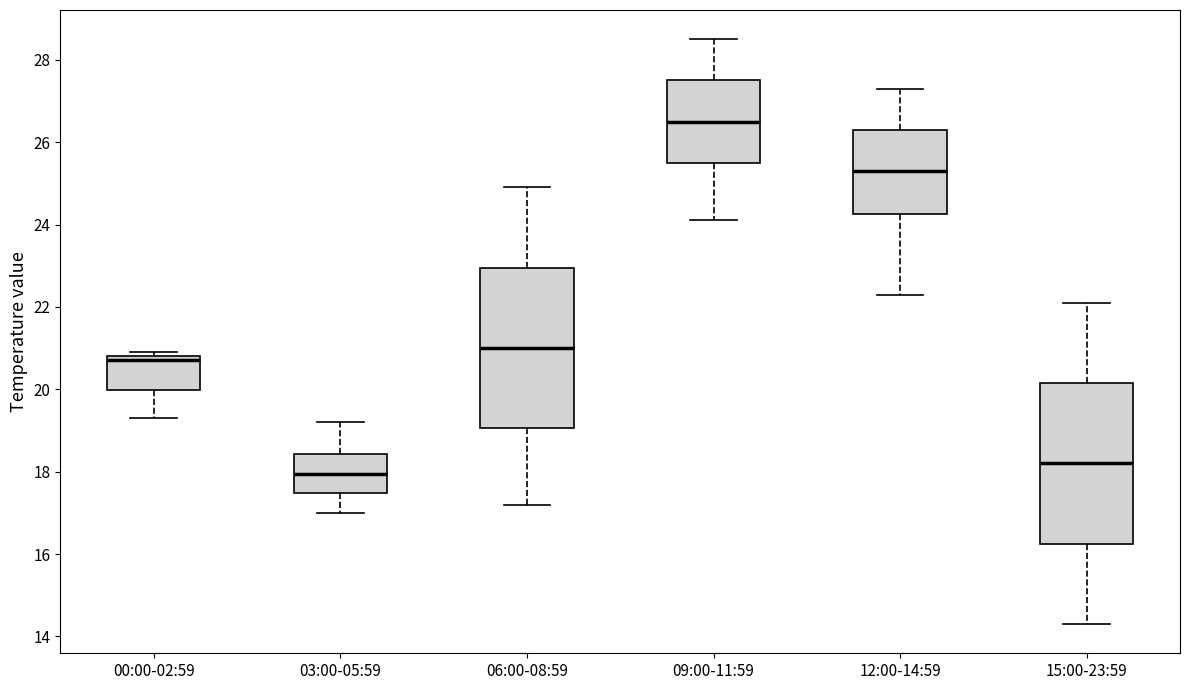

Which box has the lowest median line?

03:00-05:59